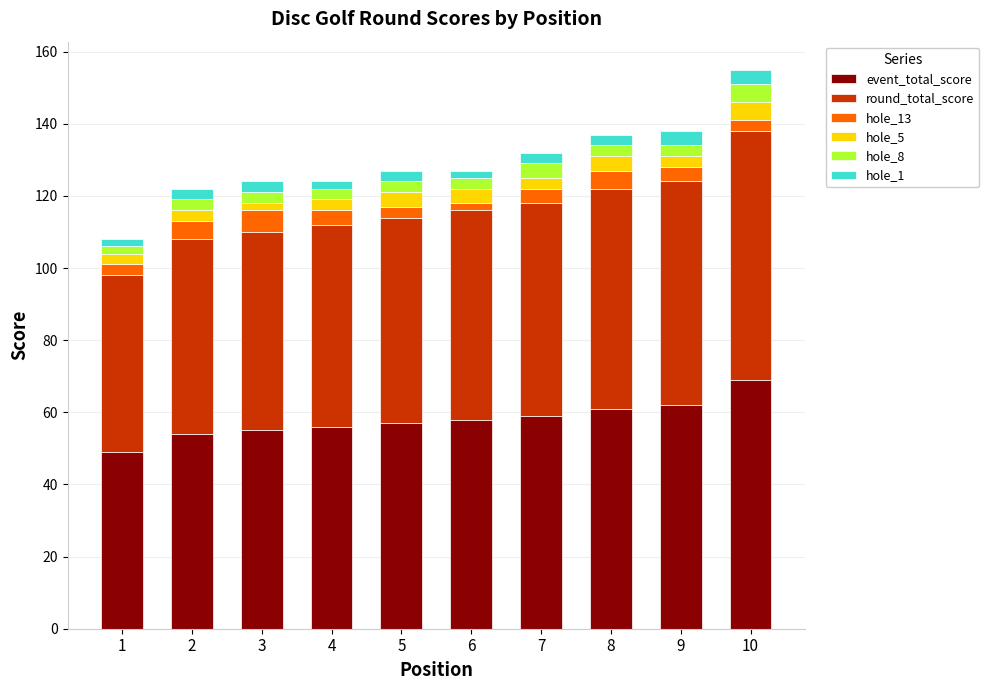

How many series are shown in this chart?

6